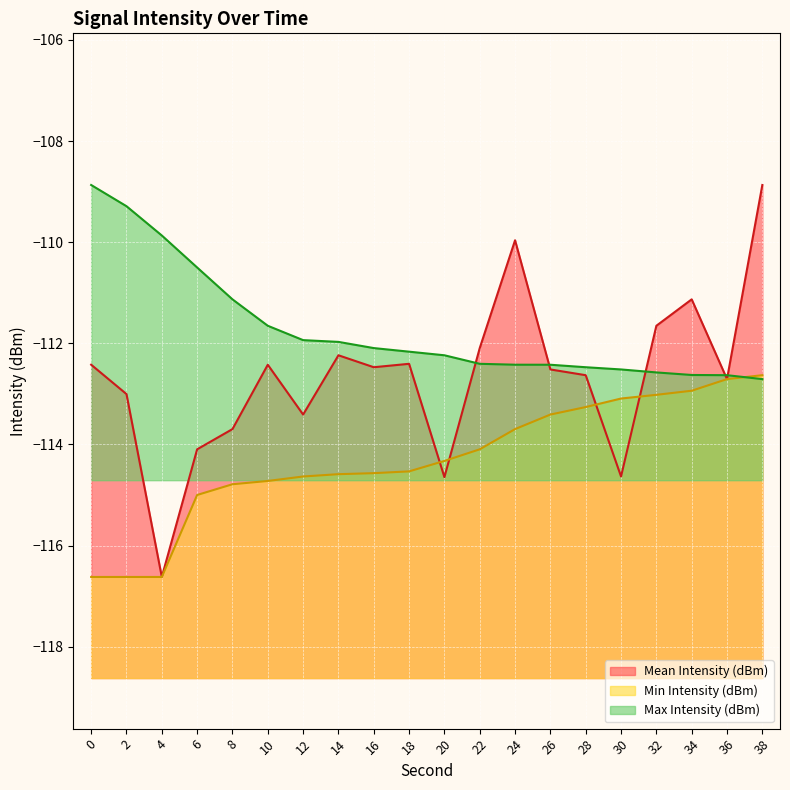

What is the minimum value shown in the chart?

-116.6